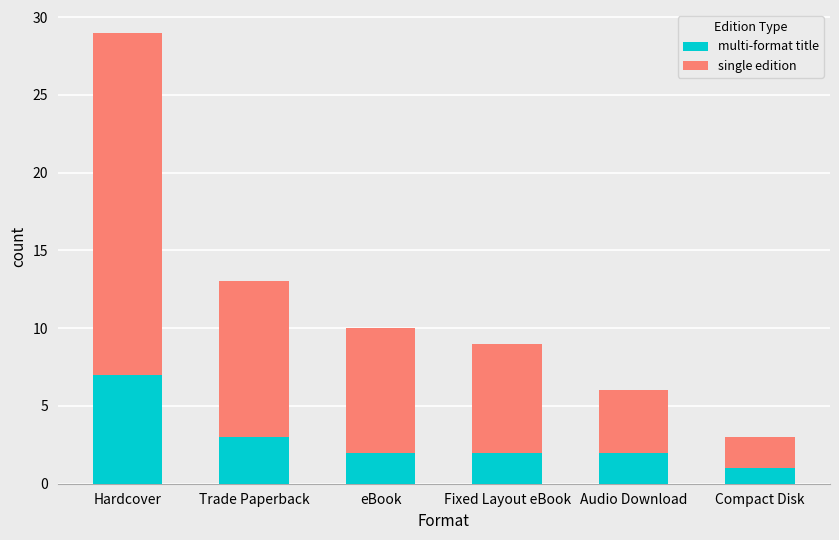

What is the total value across all series at eBook?

10